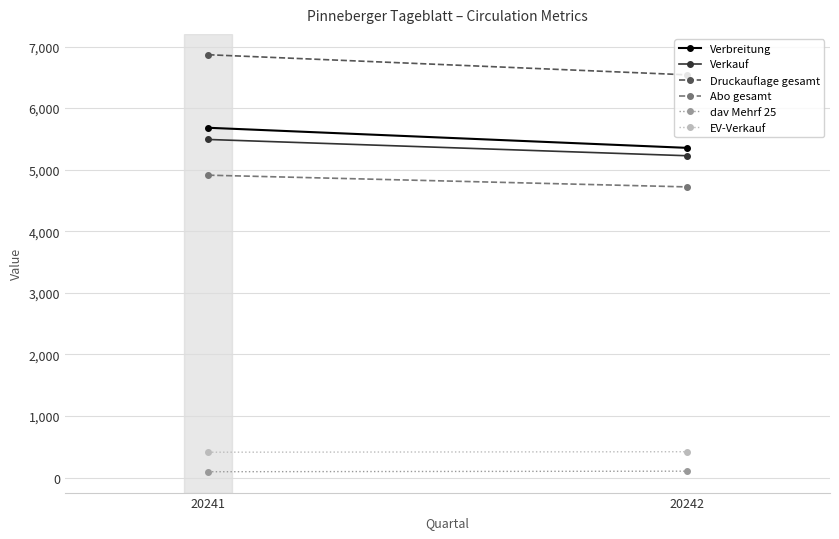

Read the Verbreitung value at 20241.

5681